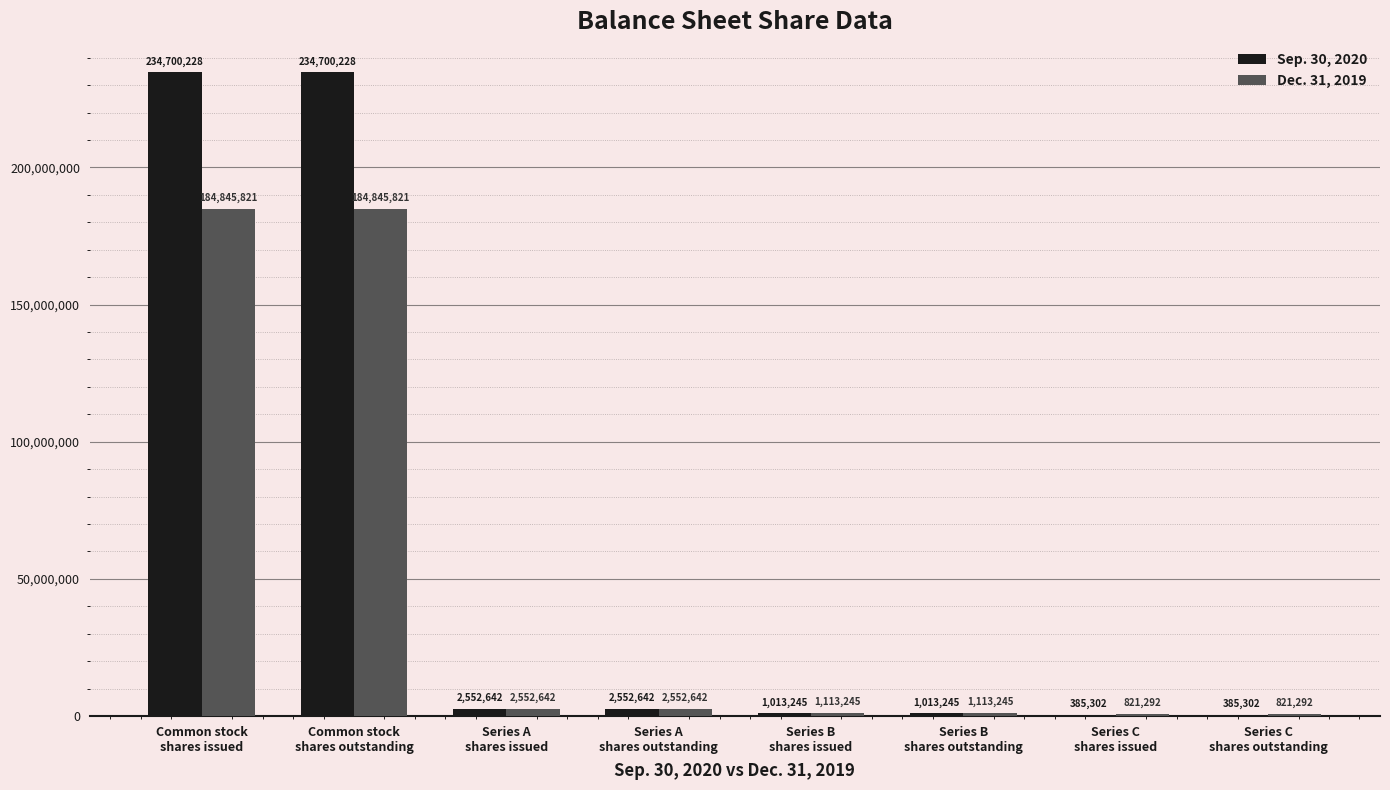

Which series has the largest total across all categories?

Sep. 30, 2020